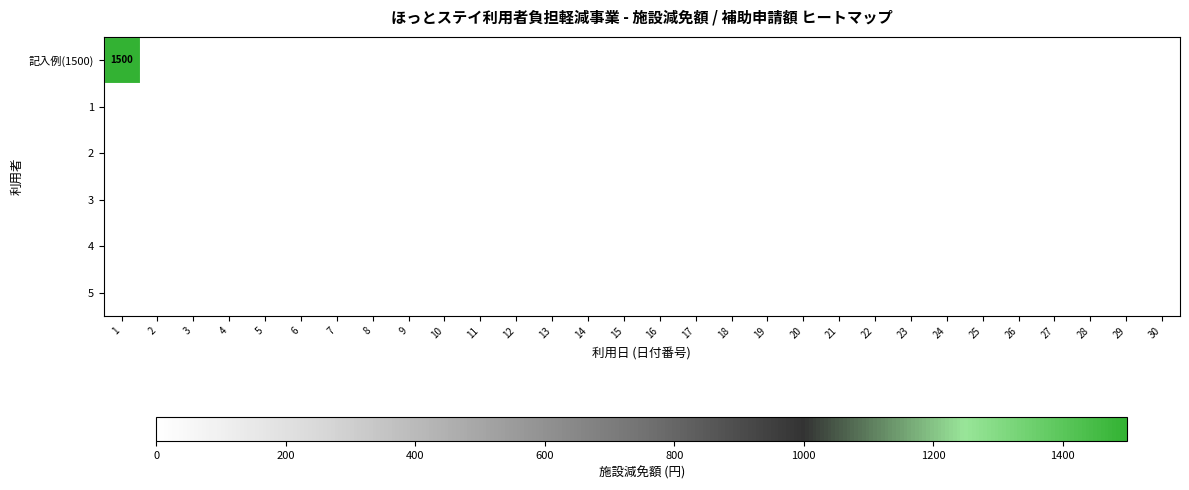

How many values in the 記入例(1500) series exceed 0?

1